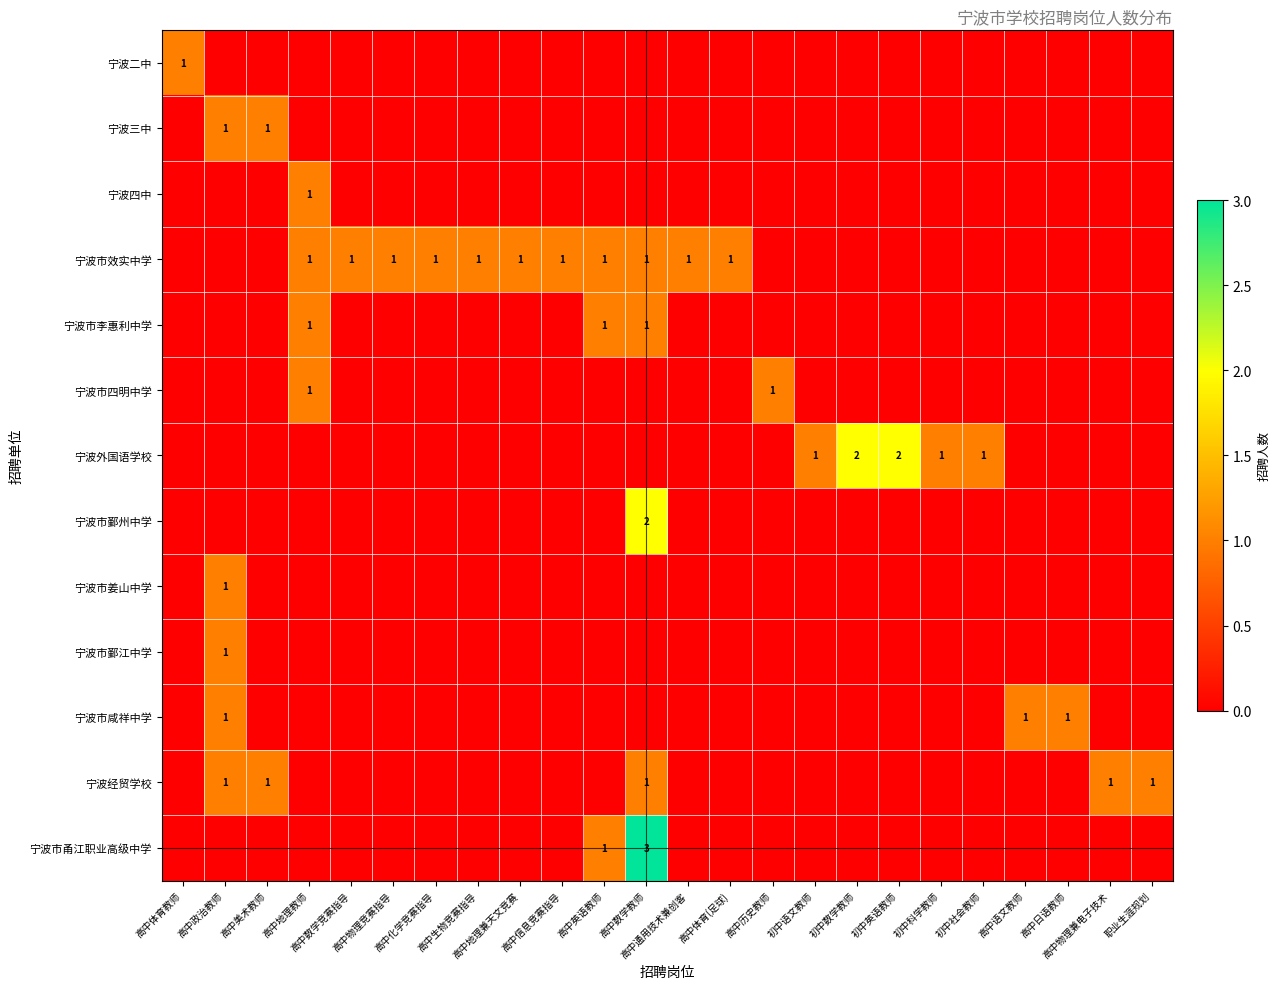

The 宁波市姜山中学 series shows 0 at 初中科学教师. True or false?

True